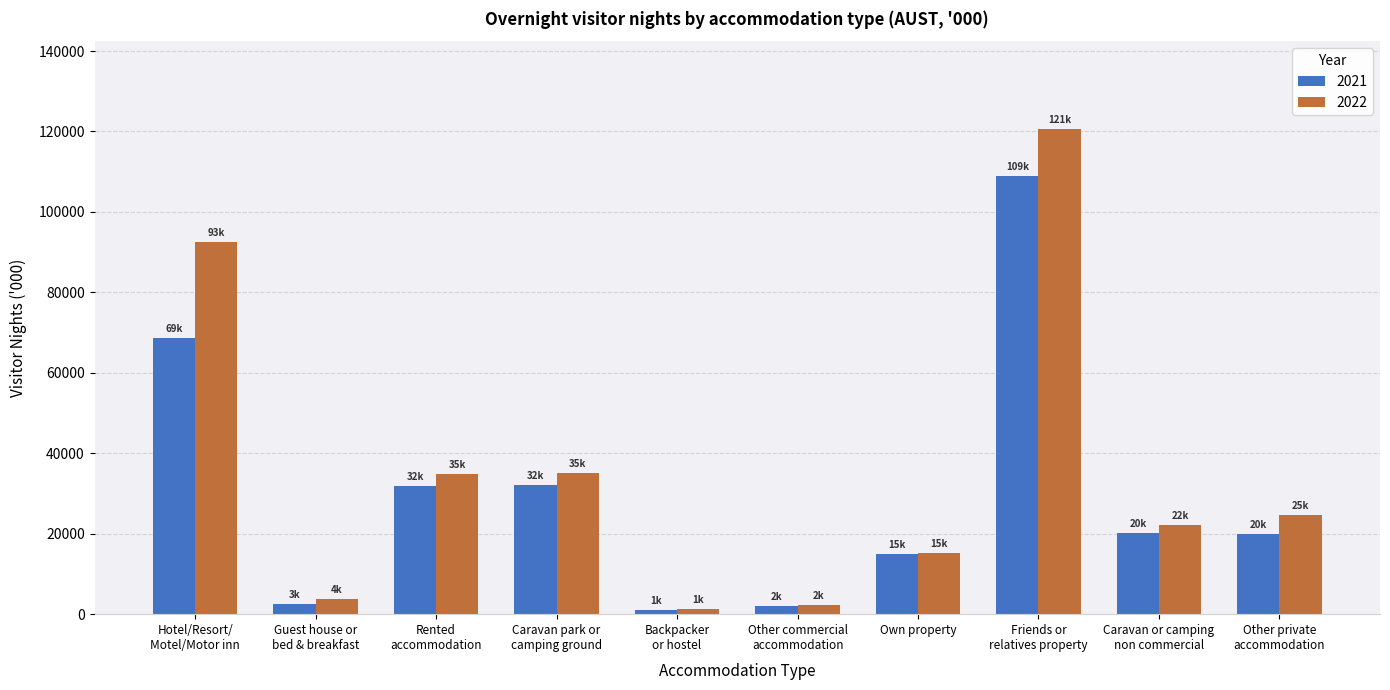

Does the chart contain any negative values?

No